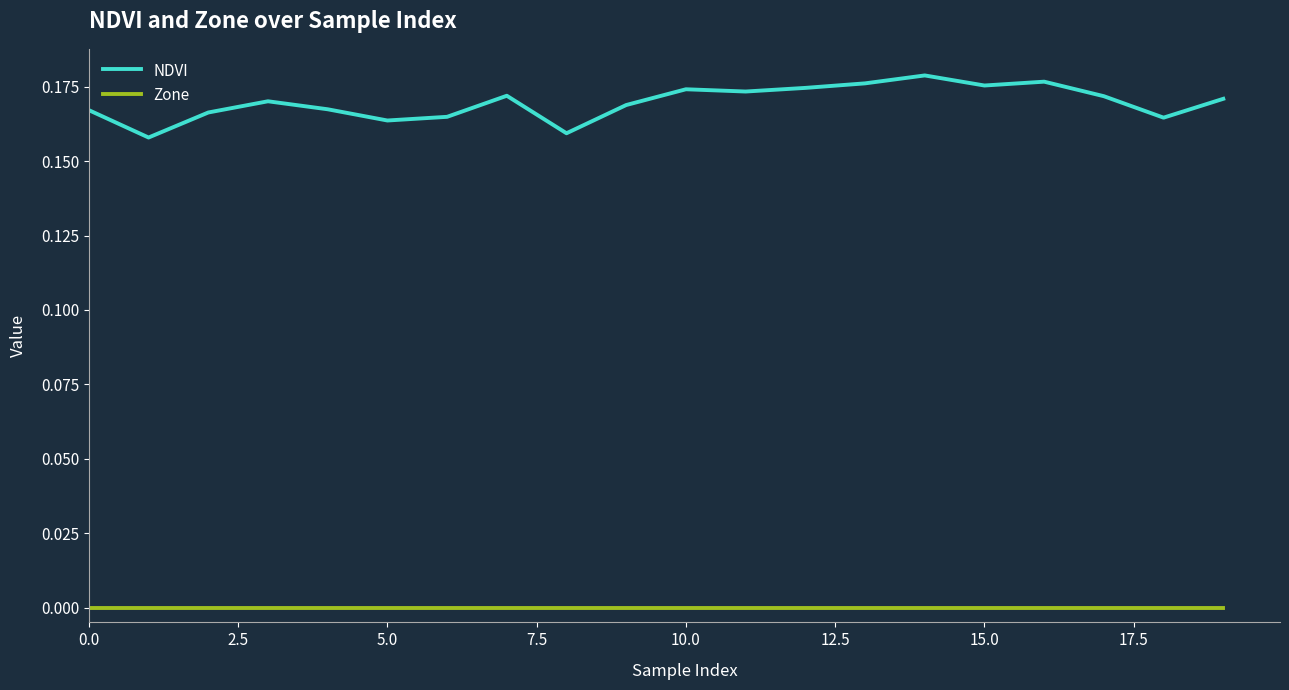

True or false: Zone and NDVI cross at least once.

False